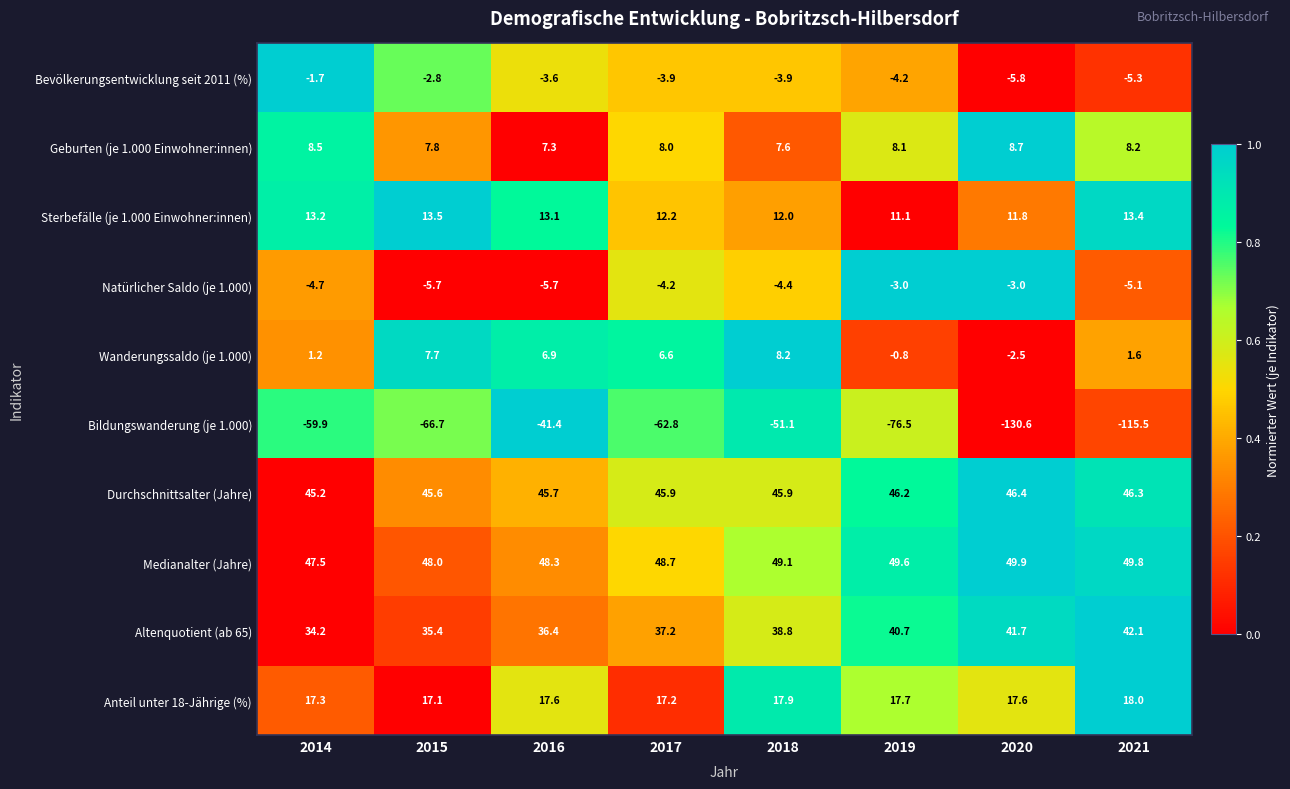

Between 2016 and 2018, which series saw the biggest shift?

Bildungswanderung (je 1.000)